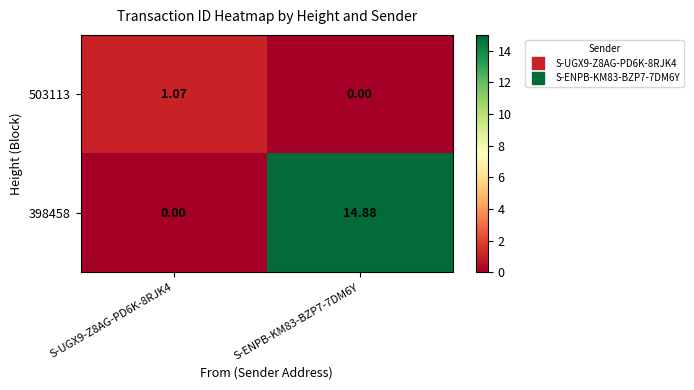

Is the value of 398458 at S-UGX9-Z8AG-PD6K-8RJK4 greater than the value of 503113 at S-UGX9-Z8AG-PD6K-8RJK4?

No